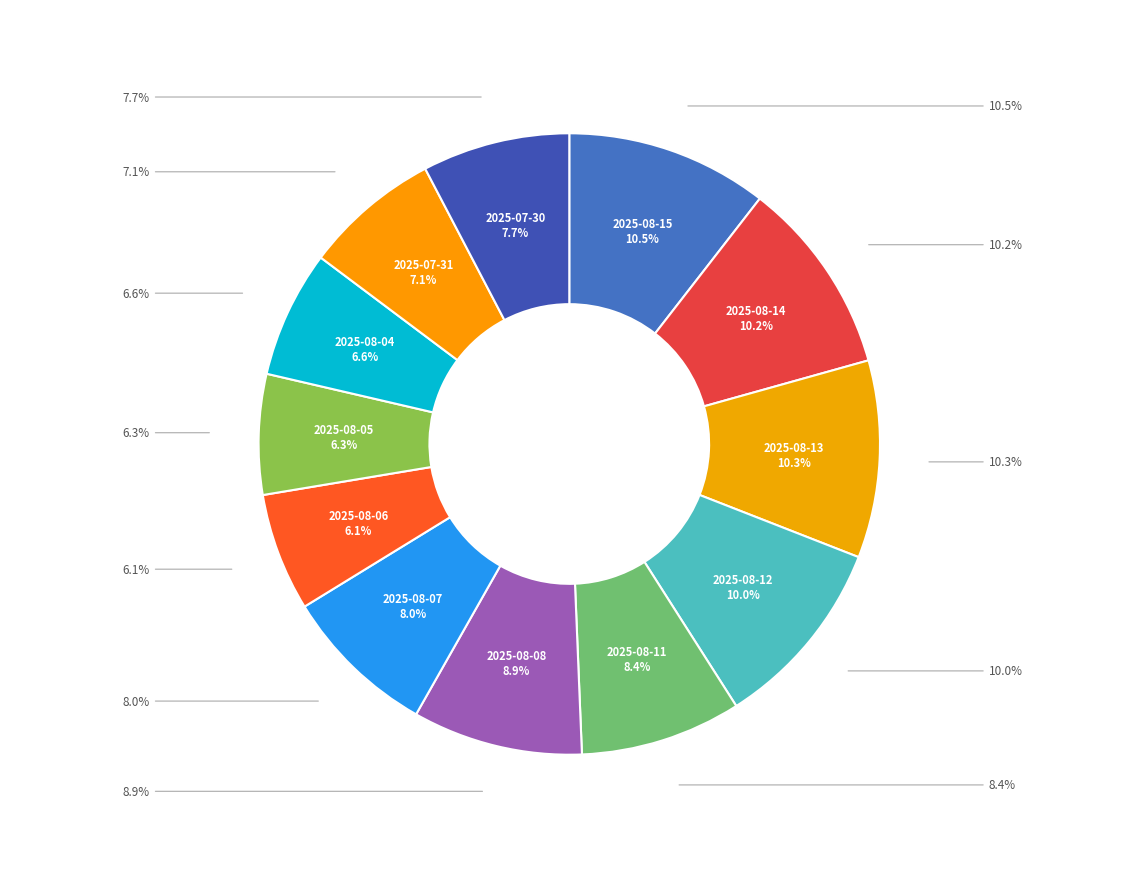

To the nearest percent, what is the average slice percentage?

8%